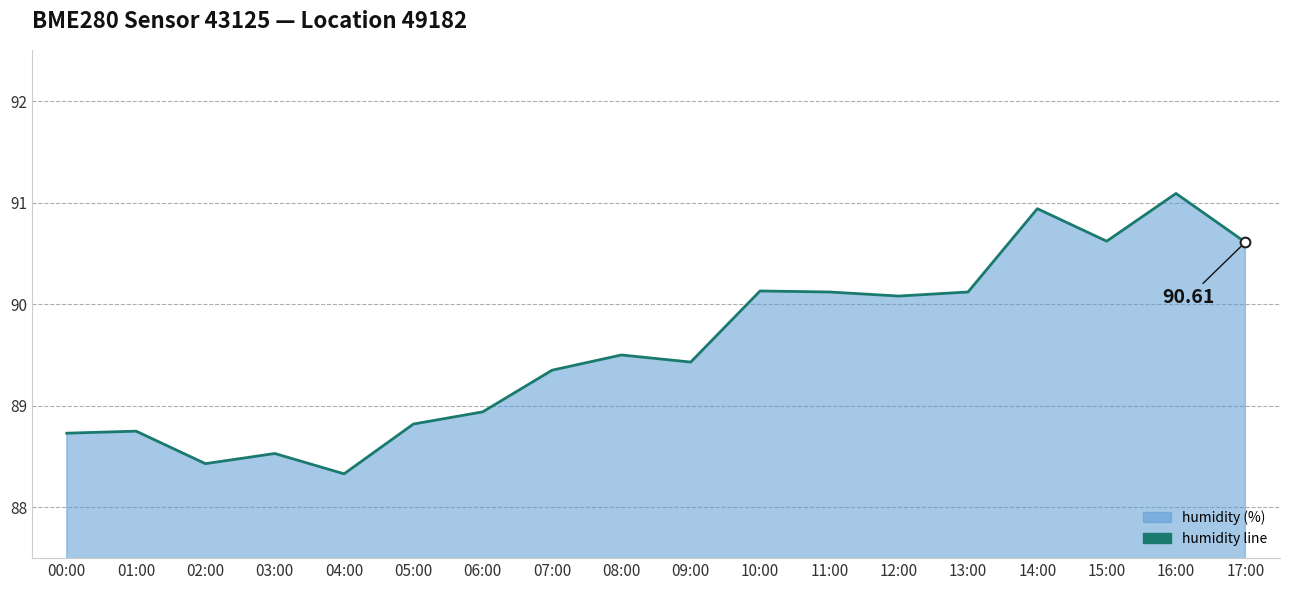

How many series are shown in this chart?

1